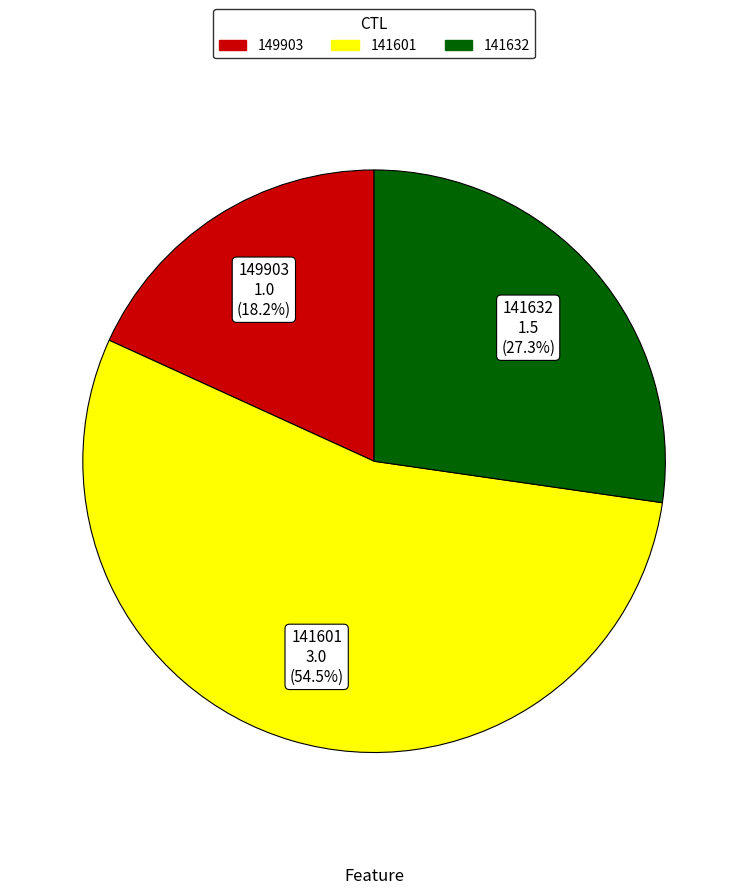

Is the sum of 149903 and 141601 greater than half?

Yes